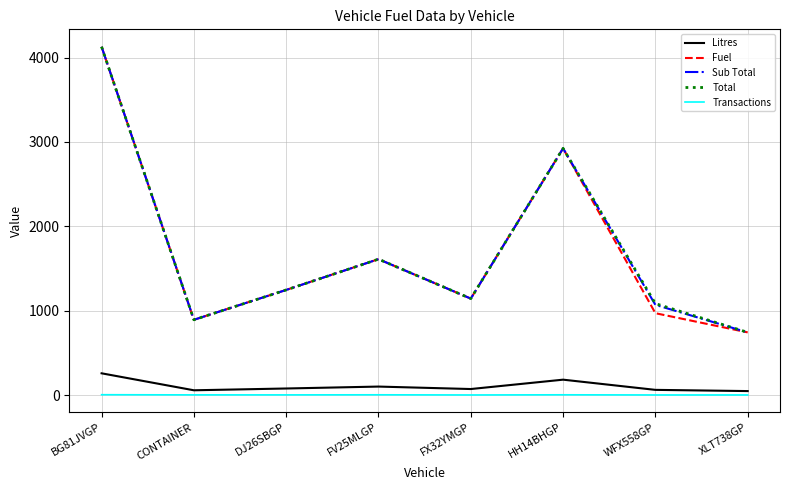

What are all the series names shown in the legend?

Litres, Fuel, Sub Total, Total, Transactions